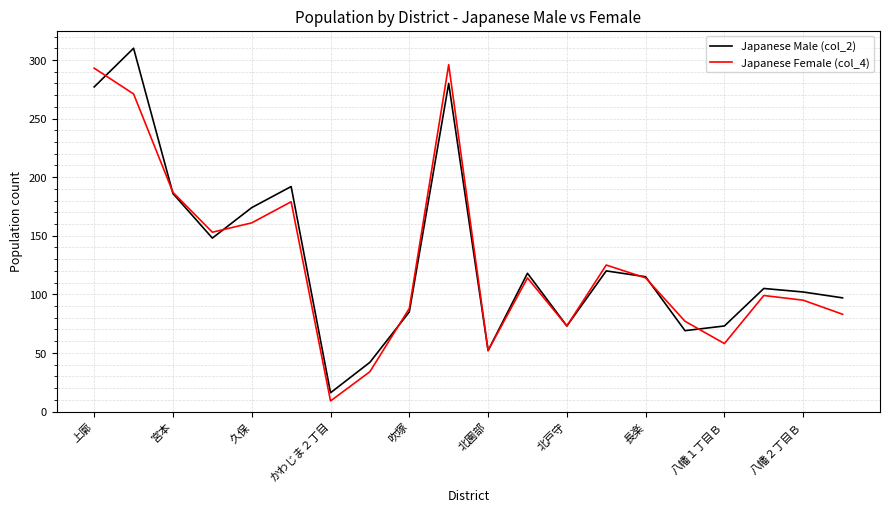

List the series in order of their peak value, lowest first.

Japanese Female (col_4), Japanese Male (col_2)